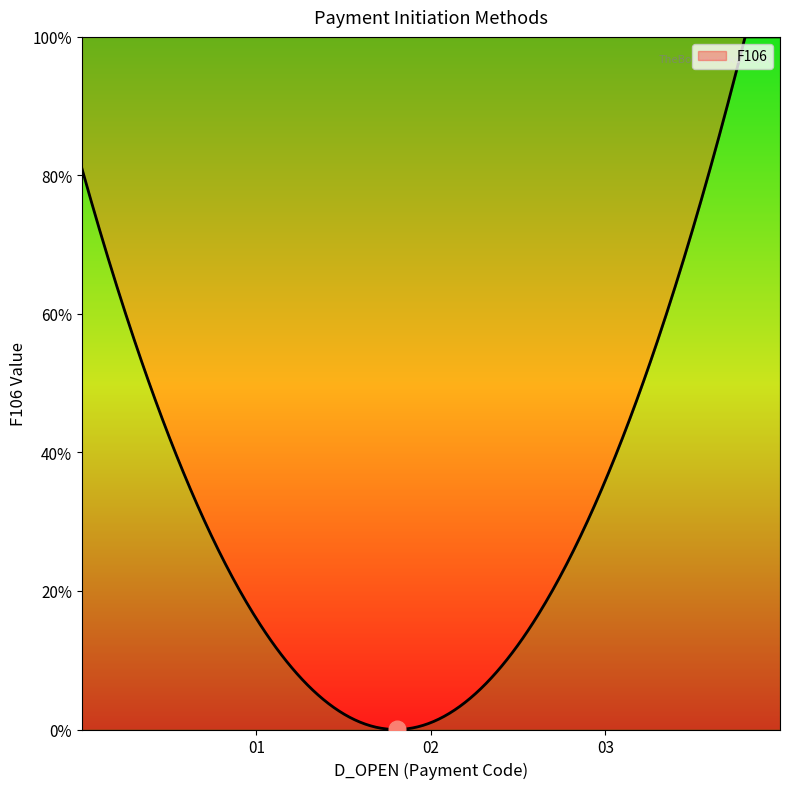

What is the value of the 3rd point from the left?

1